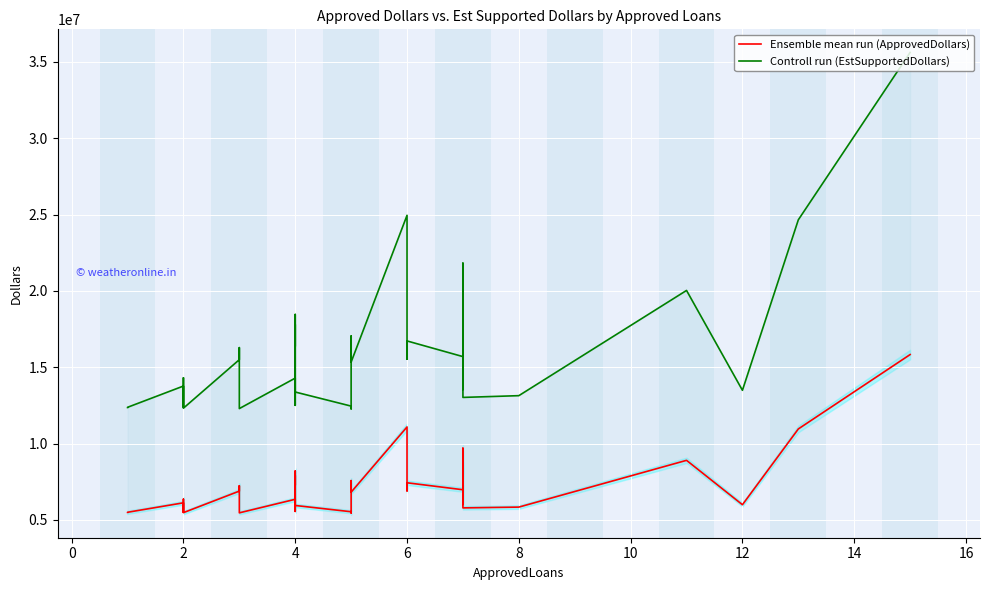

Reading right to left, list all the values displayed in this chart.

Ensemble mean run (ApprovedDollars): 15830000	10958000	5995000	8902000	5839000	5788000	7160000	6021000	7243000	9696000	7849000	8634000	6976000	7432000	6902000	11089000	6816000	7384000	7575000	7451000	6723000	5456000	5535000	5945000	7911000	7273000	8203000	5558000	6350000	5463000	7237000	6887000	5475000	6358000	5503000	5528000	5626000	6119000	5500000	5494000
Controll run (EstSupportedDollars): 35617500	24655500	13488750	20029500	13137750	13023000	16110000	13547250	16296750	21816000	17660250	19426500	15696000	16722000	15529500	24950250	15336000	16614000	17043750	16764750	15126750	12276000	12453750	13376250	17799750	16364250	18456750	12505500	14287500	12291750	16283250	15495750	12318750	14305500	12381750	12438000	12658500	13767750	12375000	12361500